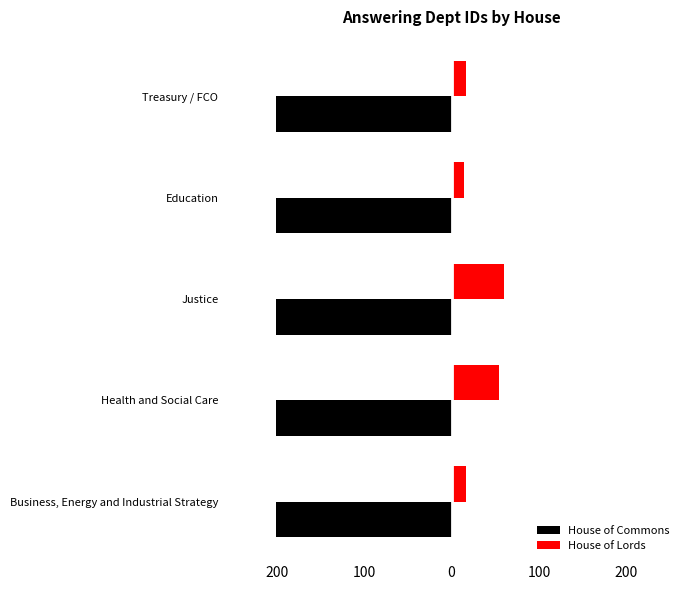

What are all the series names shown in the legend?

House of Commons, House of Lords